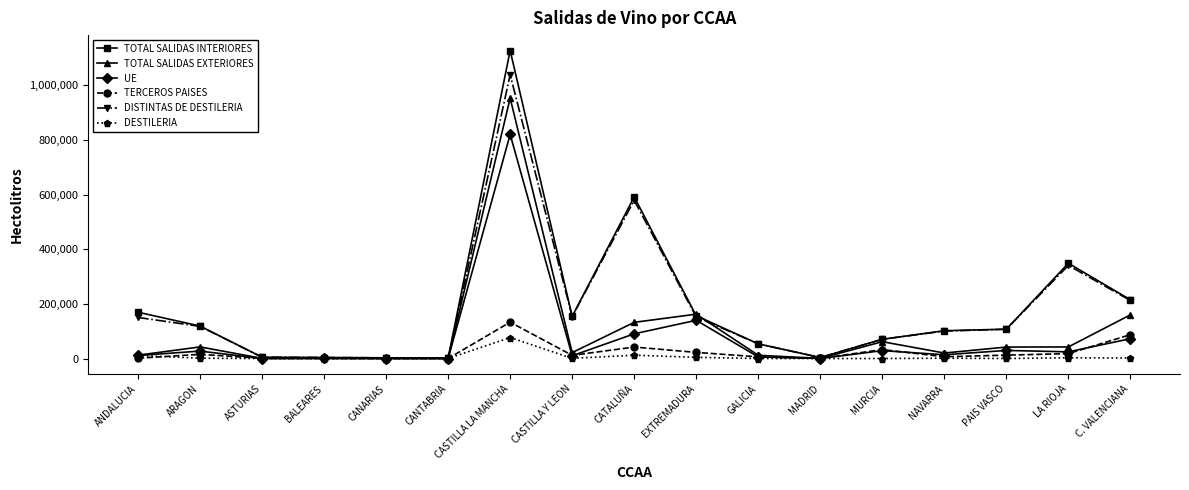

How many lines are shown in the chart?

6